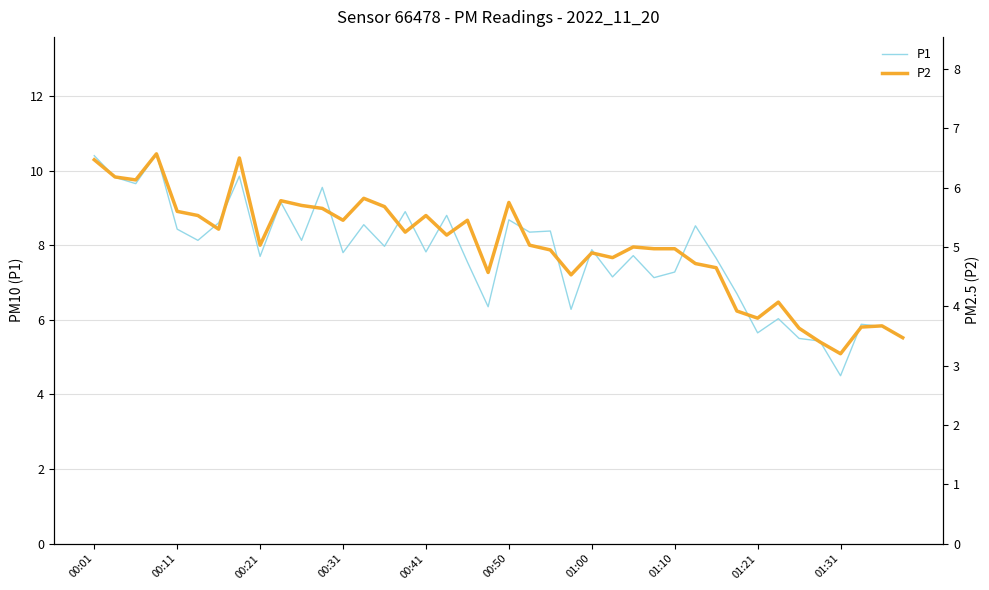

True or false: P2 and P1 intersect in this chart.

False